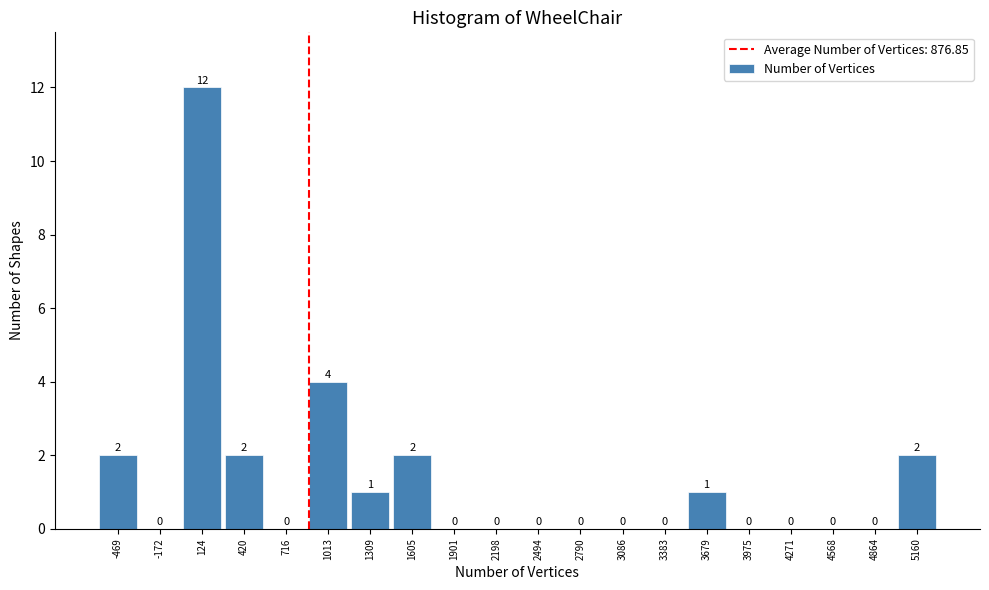

How tall is the bar that spans 0 to 250 on the x-axis? The bar edges are not printed on the chart, so give them approximately, as read against the axis.

12